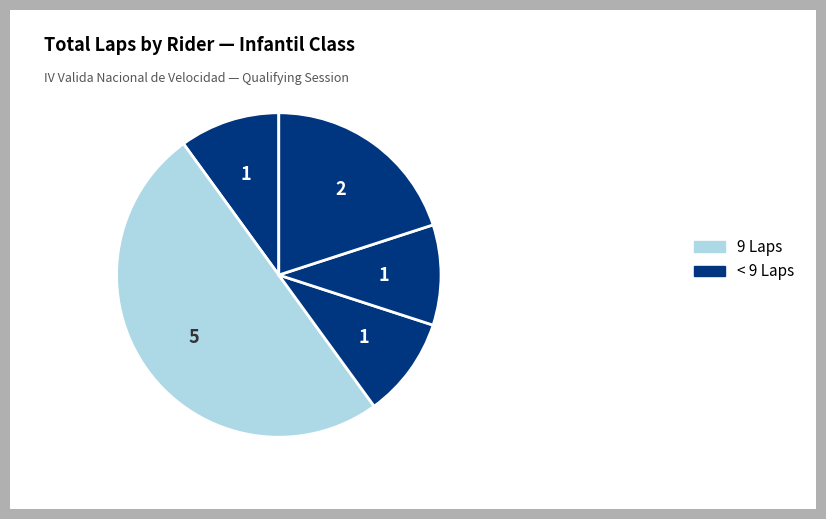

How many segments does this pie chart have?

5